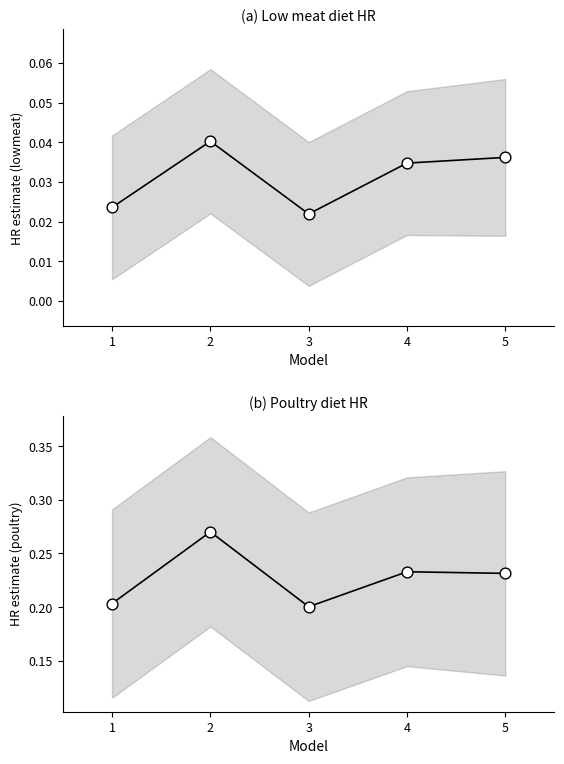

What is the total value across all series at 4?

0.3